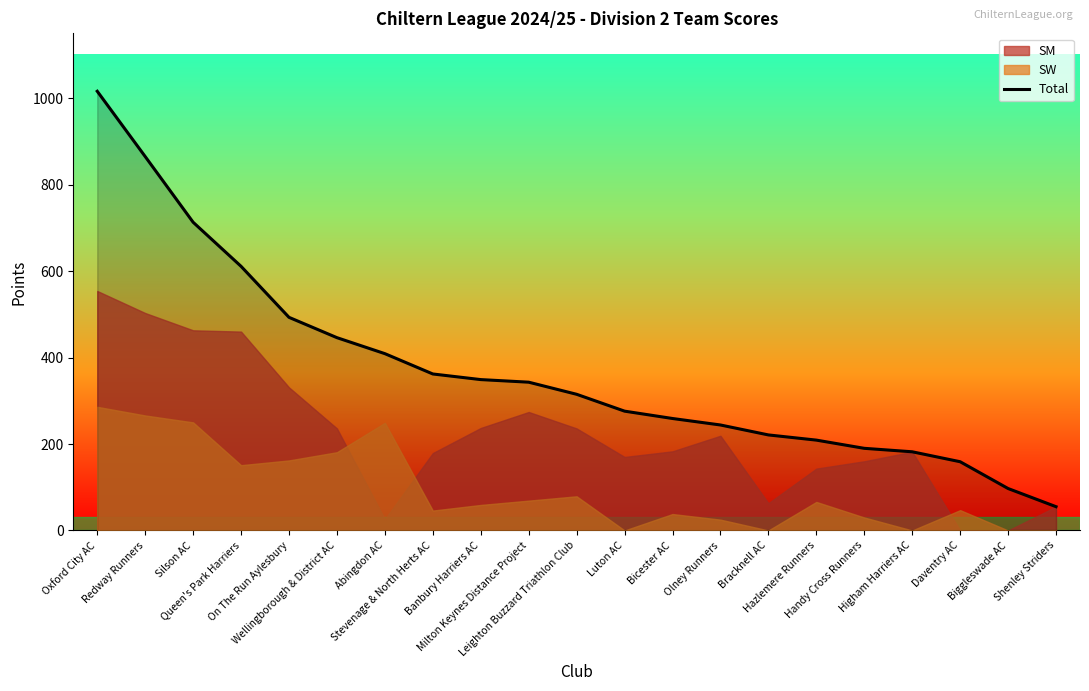

What is the minimum value shown in the chart?

55